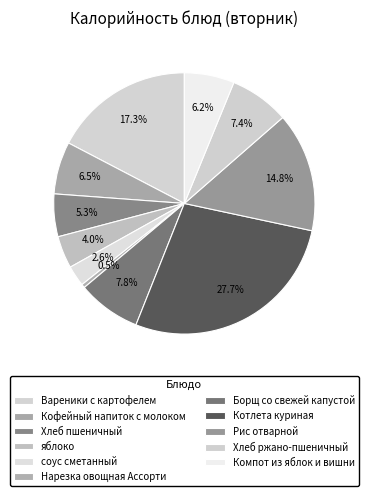

To the nearest percent, what percentage of the pie is Рис отварной?

15%